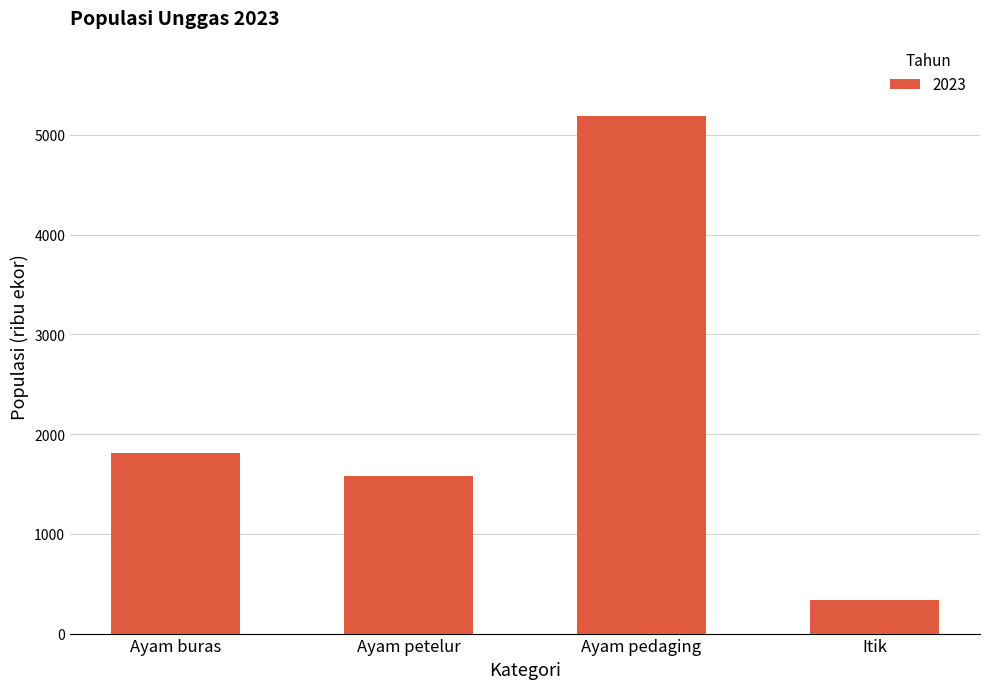

The value at Ayam buras is 1813.2. True or false?

True